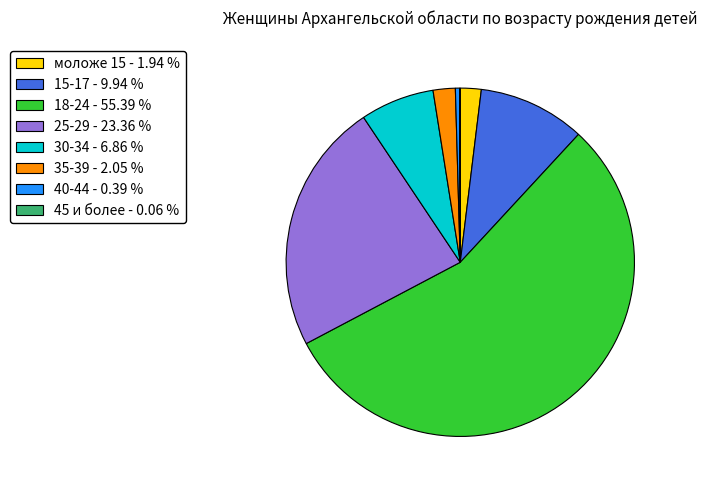

Approximately how many times larger is the value at 15-17 compared to 40-44?

25.3